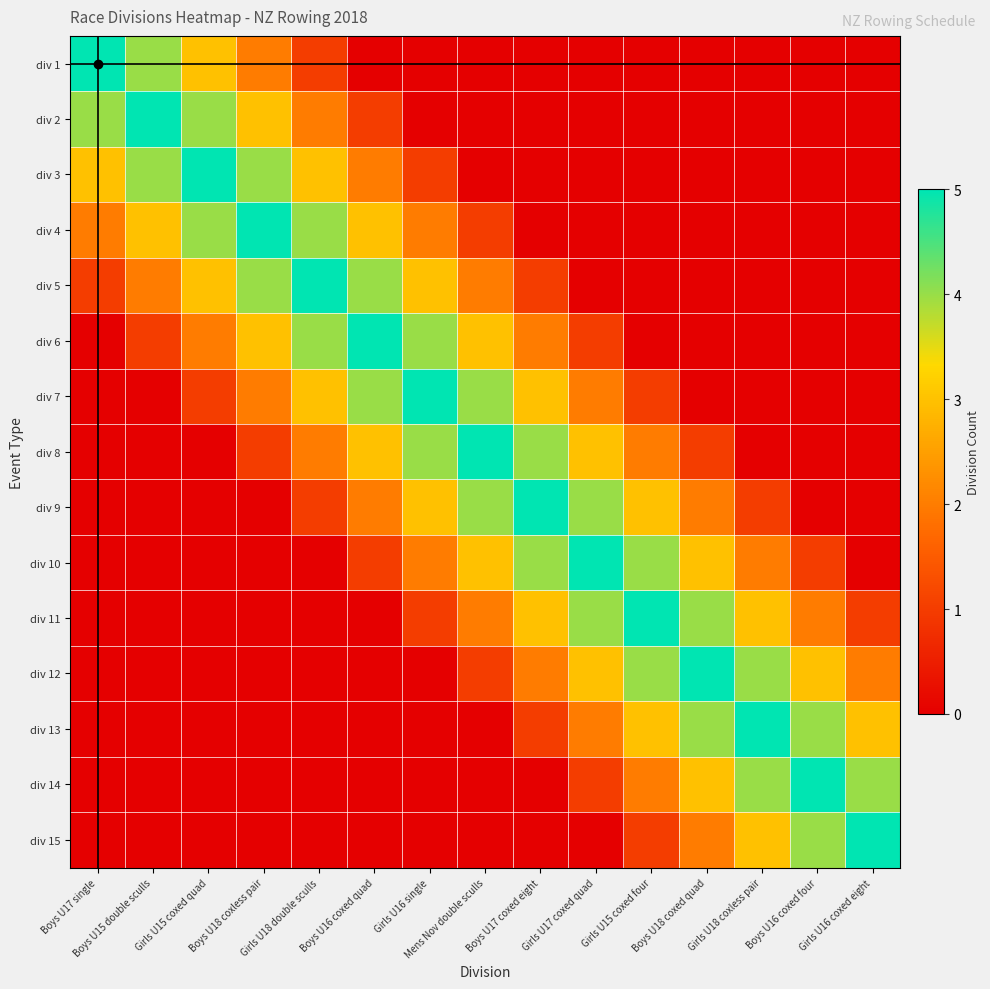

Rank the series at Boys U17 coxed eight from lowest to highest value.

div 1, div 2, div 3, div 4, div 14, div 15, div 5, div 13, div 6, div 12, div 7, div 11, div 8, div 10, div 9